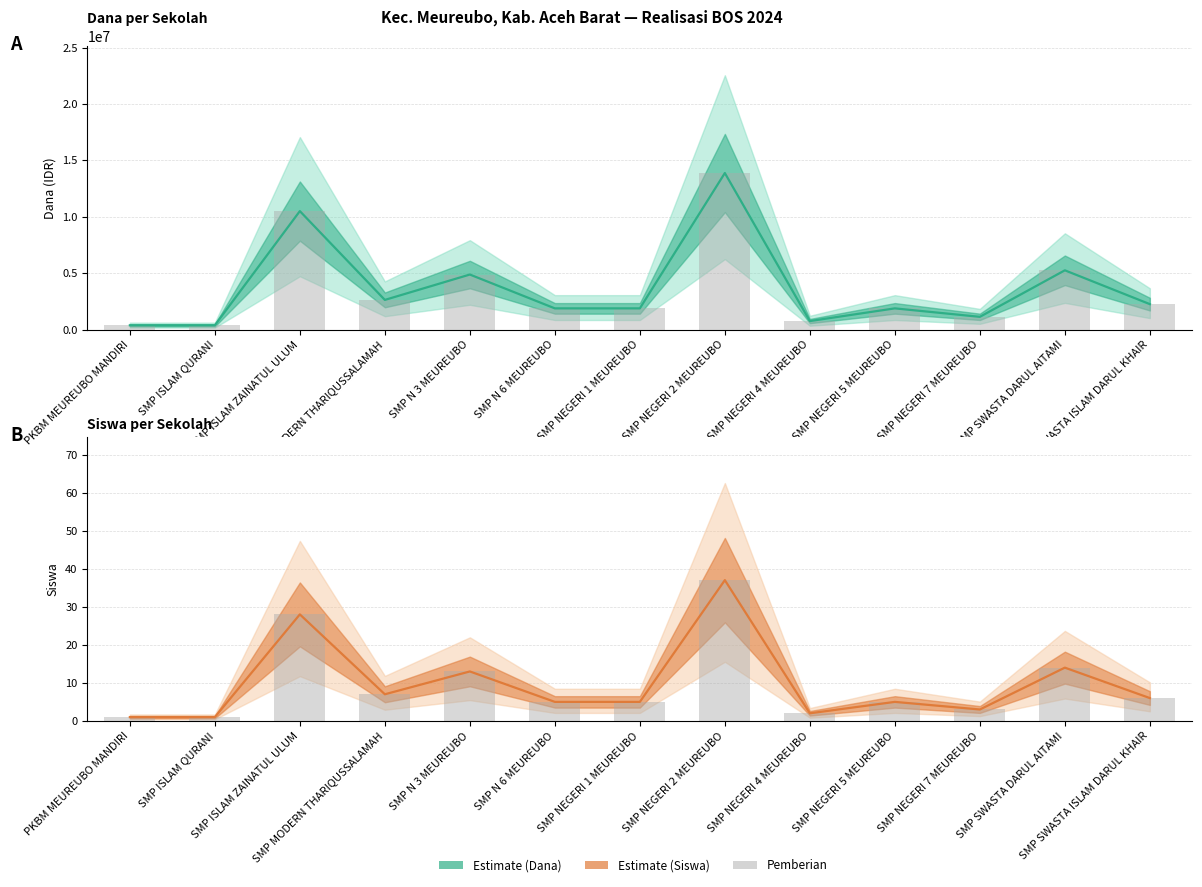

List the labels in order of Siswa Disalurkan value, smallest first.

PKBM MEUREUBO MANDIRI, SMP ISLAM QURANI, SMP NEGERI 4 MEUREUBO, SMP NEGERI 7 MEUREUBO, SMP N 6 MEUREUBO, SMP NEGERI 1 MEUREUBO, SMP NEGERI 5 MEUREUBO, SMP SWASTA ISLAM DARUL KHAIR, SMP MODERN THARIQUSSALAMAH, SMP N 3 MEUREUBO, SMP SWASTA DARUL AITAMI, SMP ISLAM ZAINATUL ULUM, SMP NEGERI 2 MEUREUBO